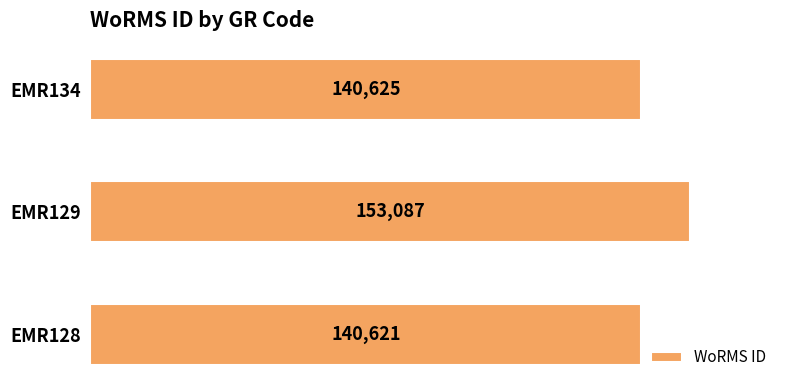

Reading bottom to top, list all the values displayed in this chart.

140621	153087	140625